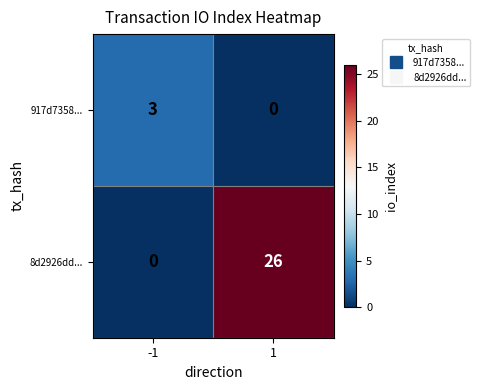

How many categories are shown in the chart?

2